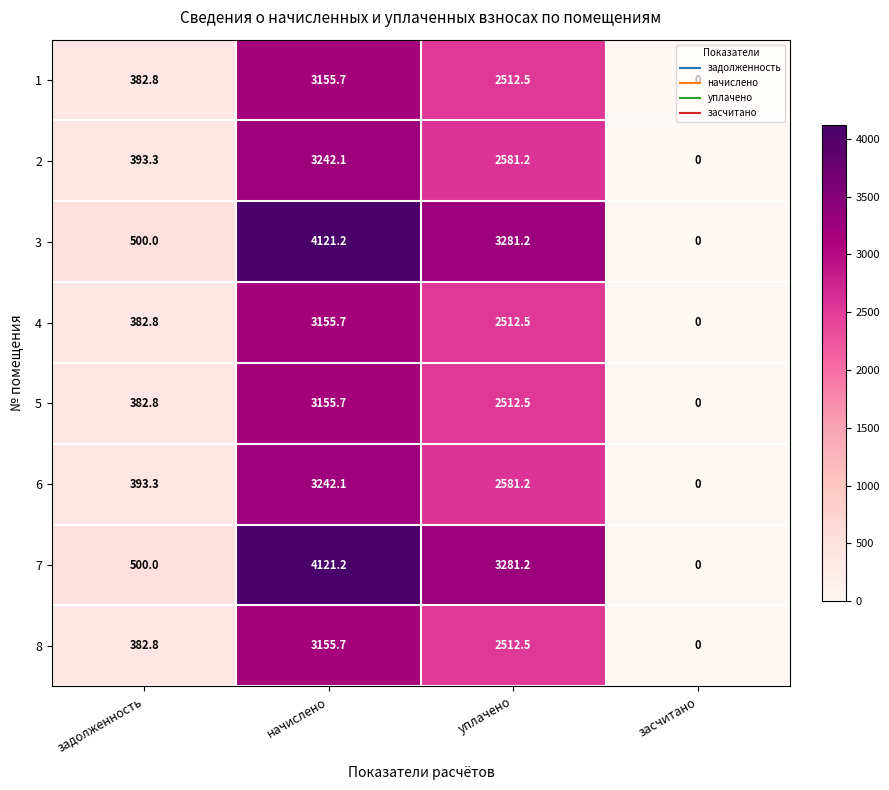

Where is 1 nearest to the value 1577?

уплачено